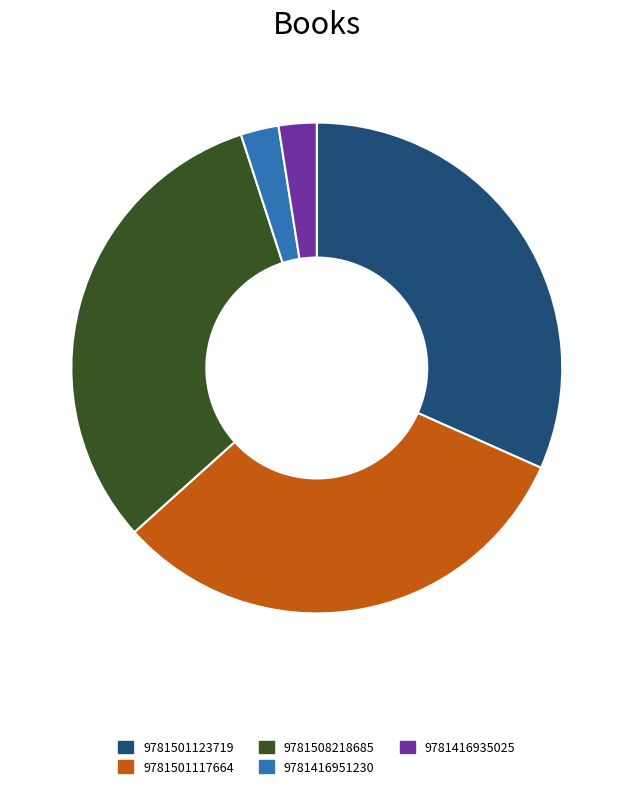

Combined, do 9781416951230 and 9781508218685 account for over 50%?

No